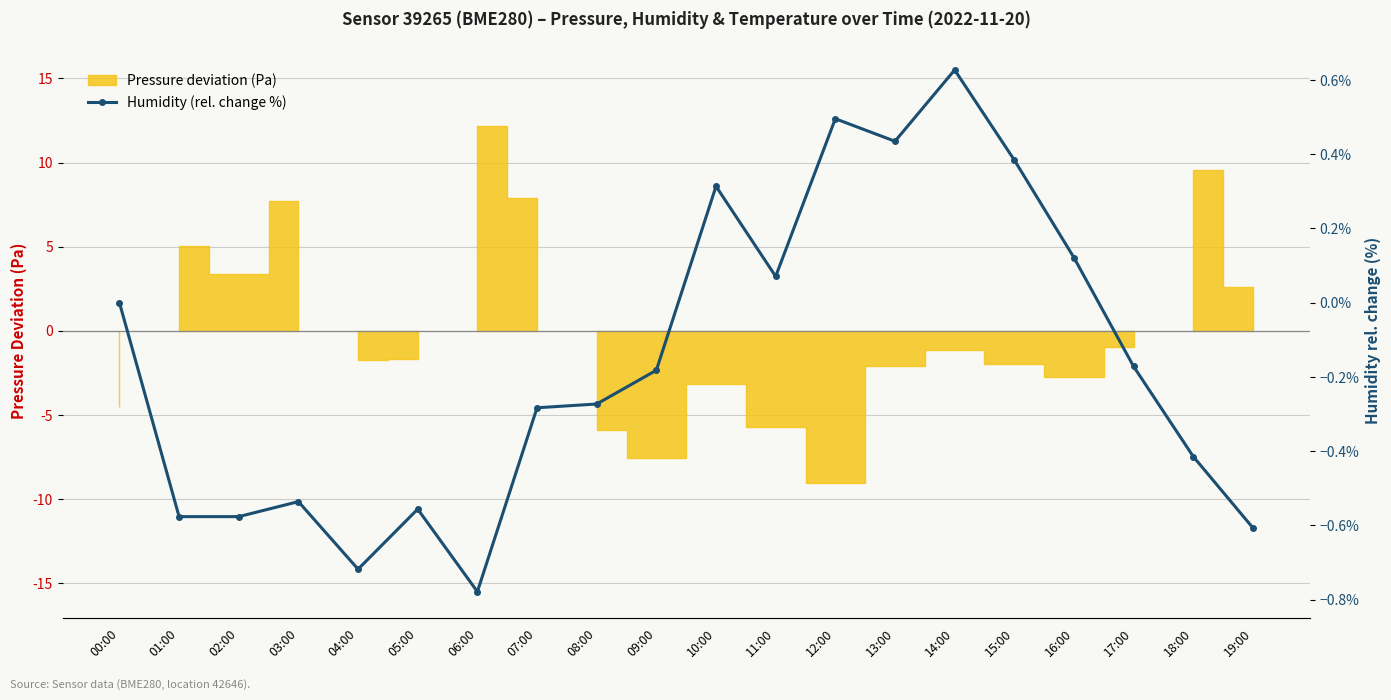

Is it true that the value at 01:00 is -0.6?

True